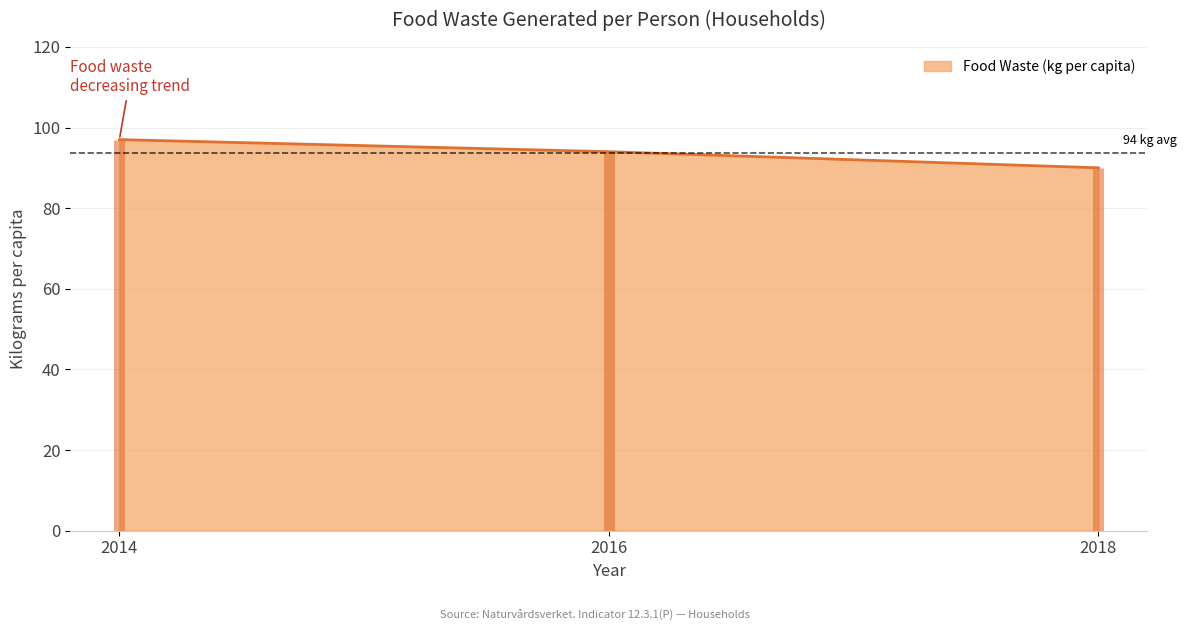

What is the average value?

94